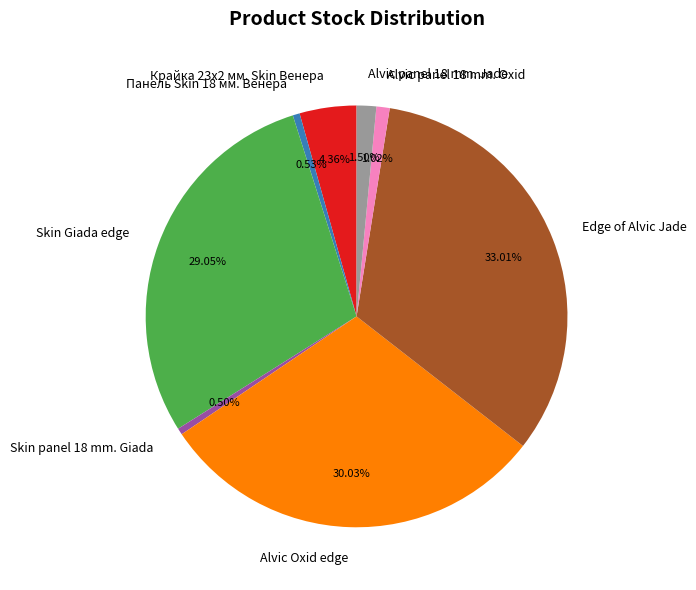

What is the largest slice in the pie chart?

Edge of Alvic Jade